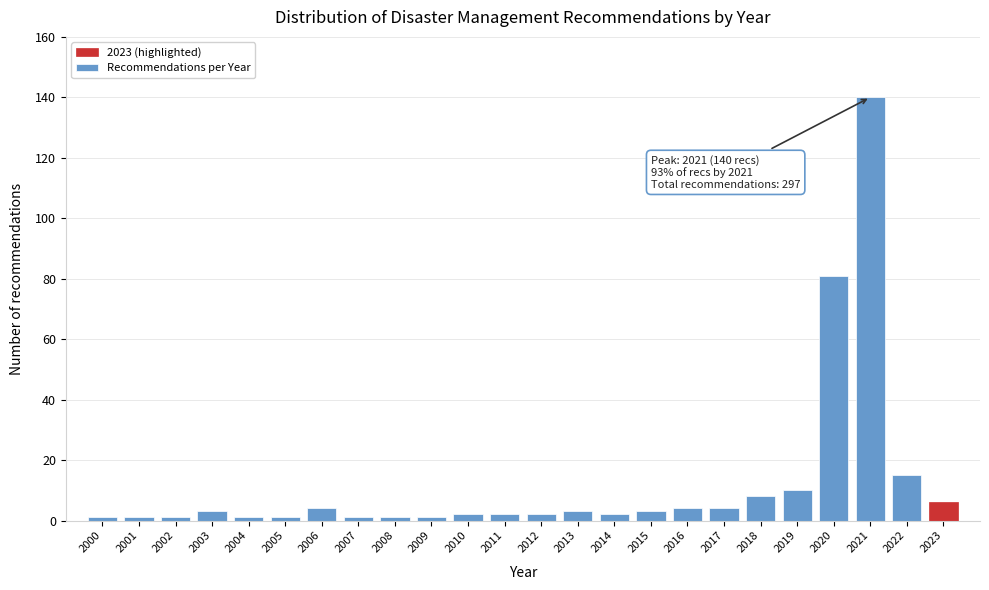

Reading left to right, transcribe all the data shown in this chart.

1	1	1	3	1	1	4	1	1	1	2	2	2	3	2	3	4	4	8	10	81	140	15	6